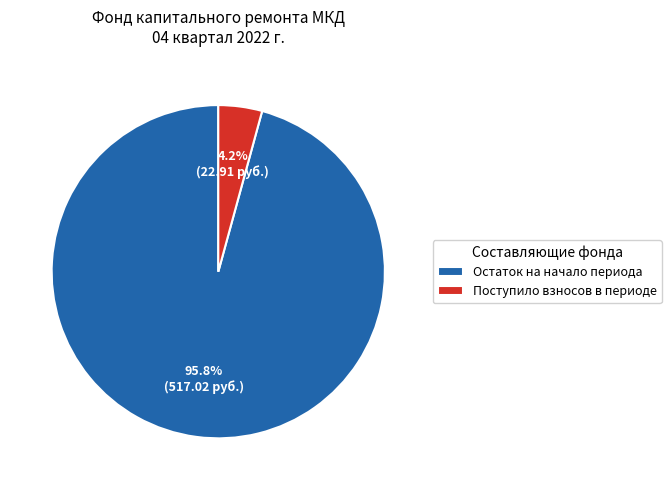

Is there any slice that represents more than half of the pie?

Yes